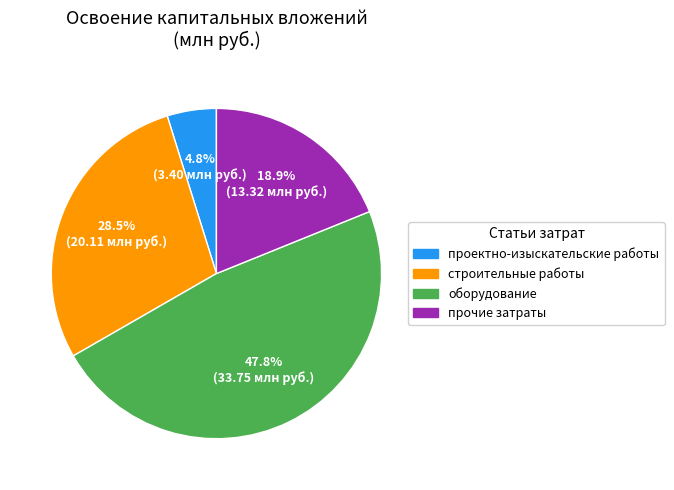

Which has a higher value, проектно-изыскательские работы or строительные работы?

строительные работы